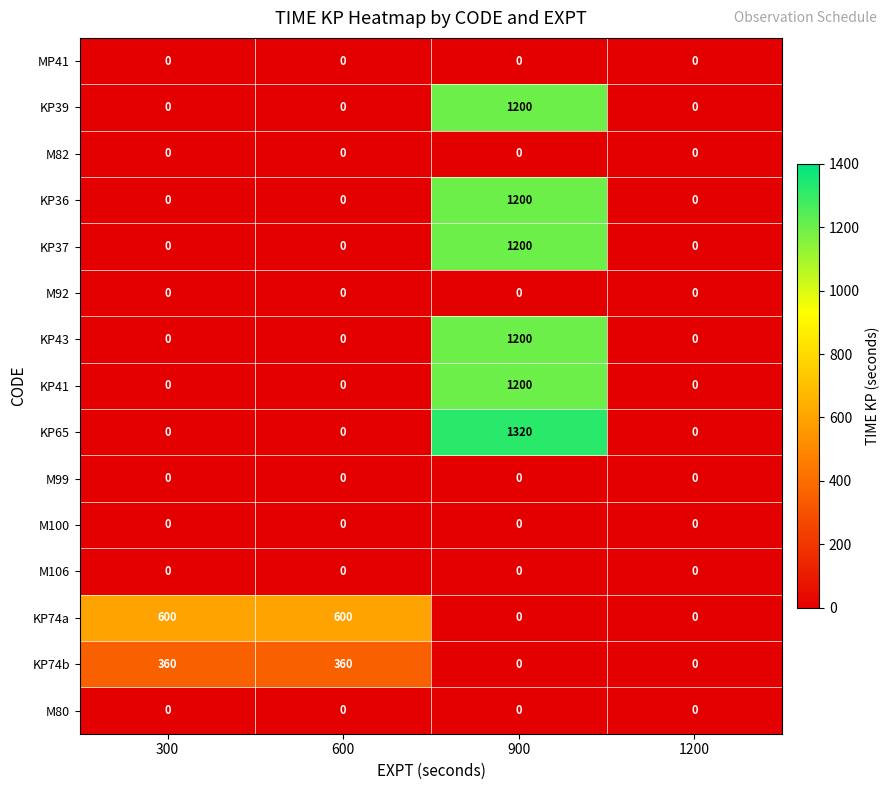

Which series changed the most between 900 and 1200?

KP65